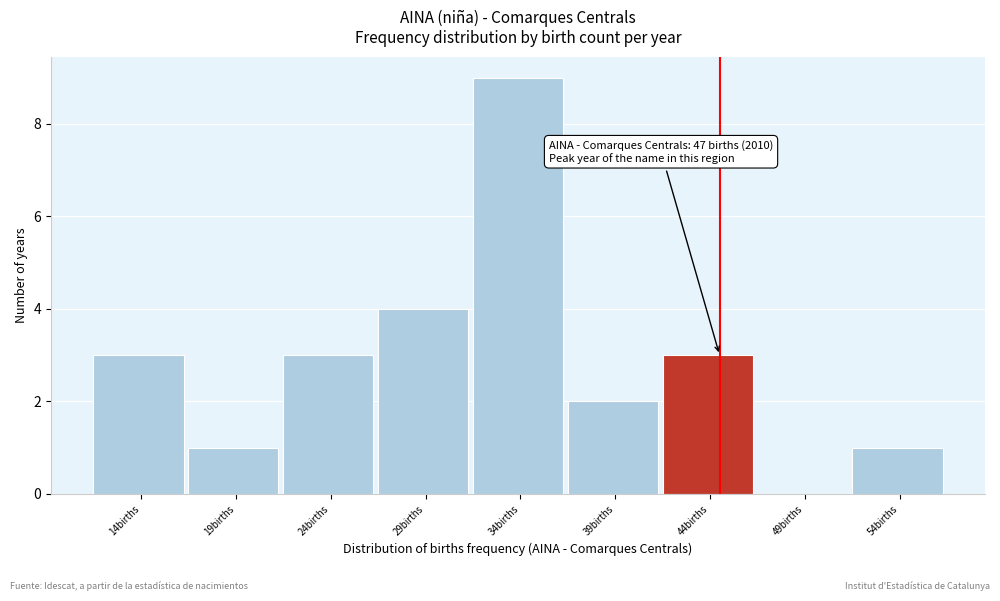

Reading right to left, extract all data points from this chart.

54births=1	49births=0	44births=3	39births=2	34births=9	29births=4	24births=3	19births=1	14births=3